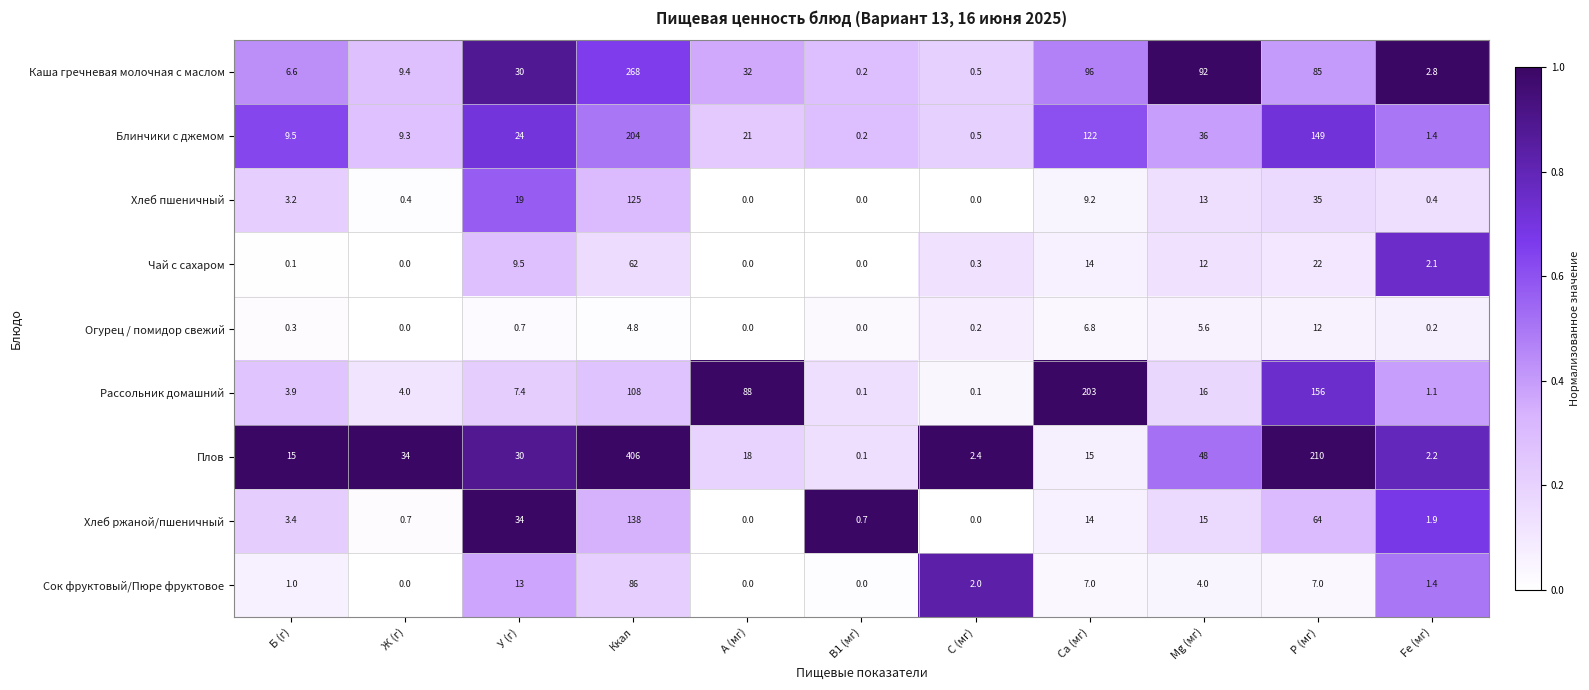

Which category has the highest value across all series?

Ккал